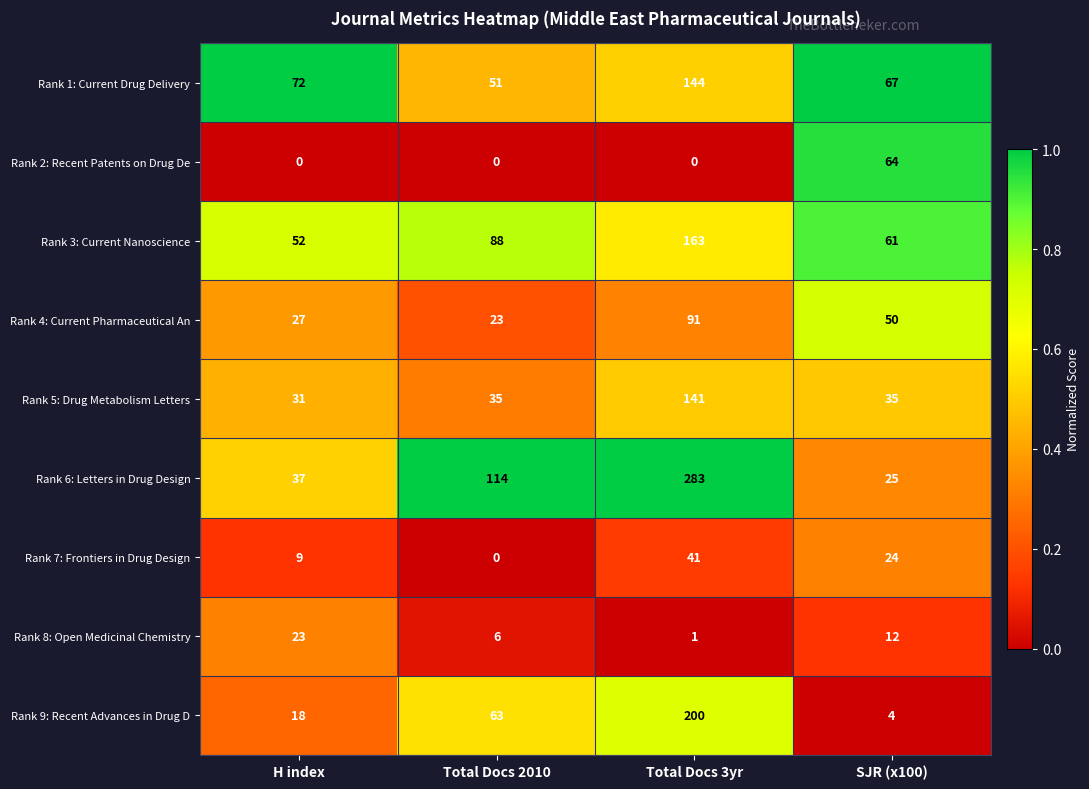

At how many categories does at least one series exceed 0?

4